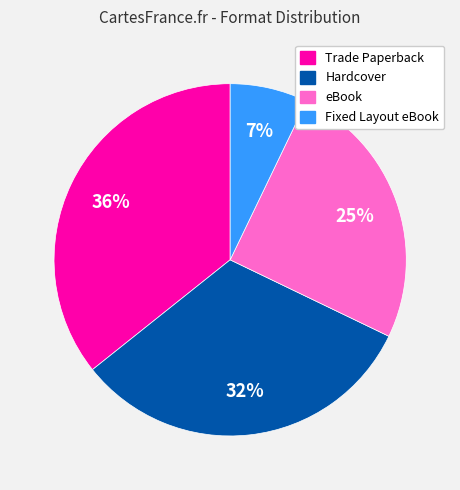

To the nearest percent, what is the difference between the Trade Paperback and Hardcover slice percentages?

4%